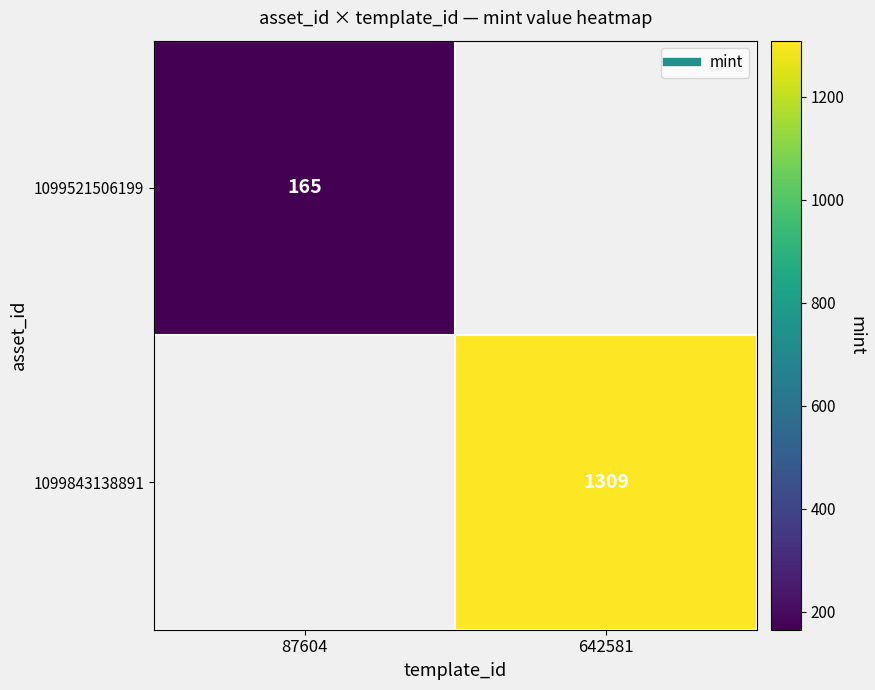

Is it true that 1099843138891 equals 1309.0 at 642581?

True